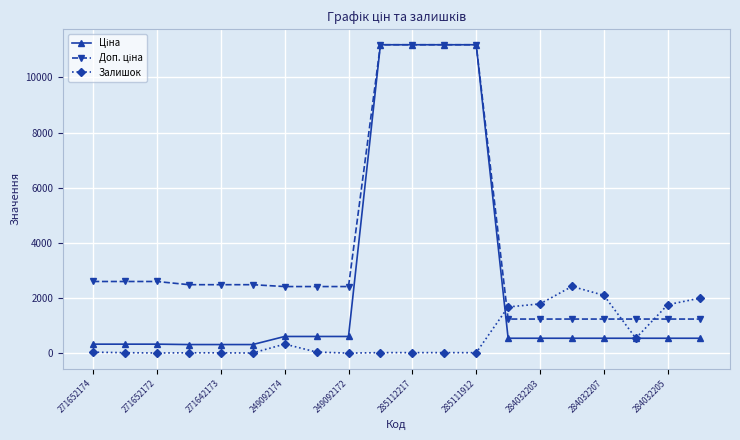

What is the value of the Залишок point at the 16th from the left?

2419.0